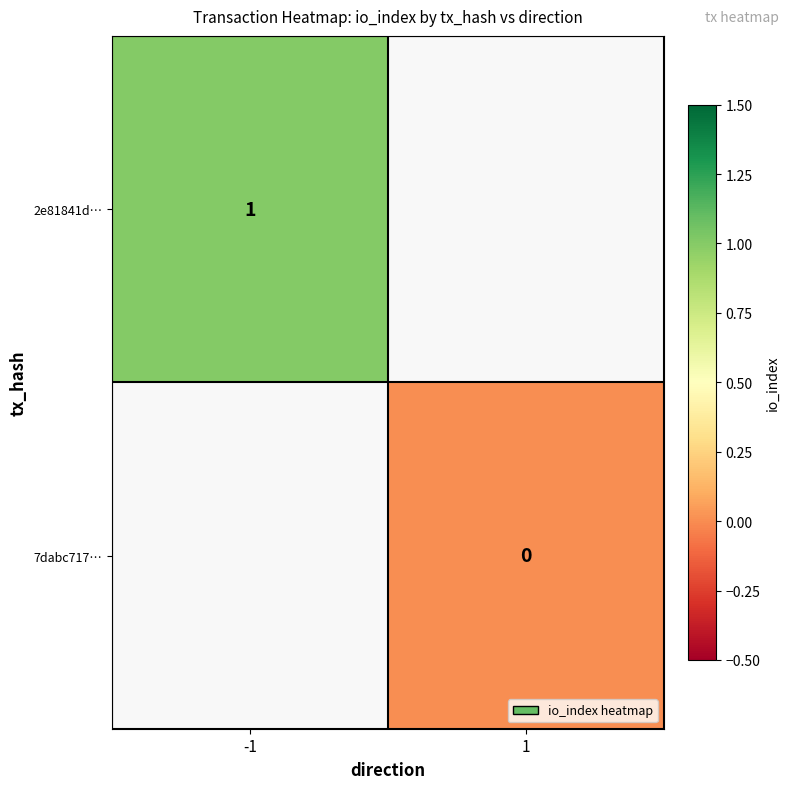

The 2e81841d… series shows 0 at -1. True or false?

False